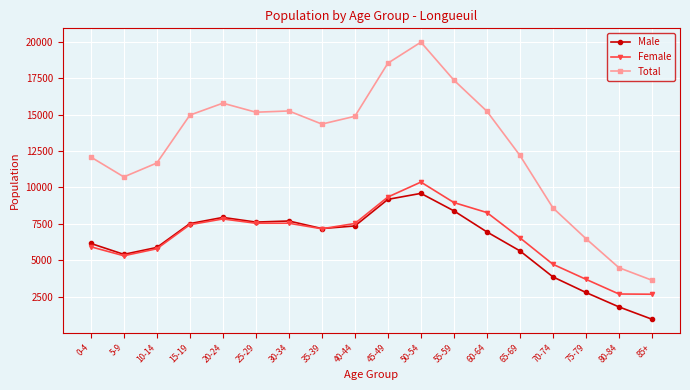

Which category has the highest value in the Male series?

50-54